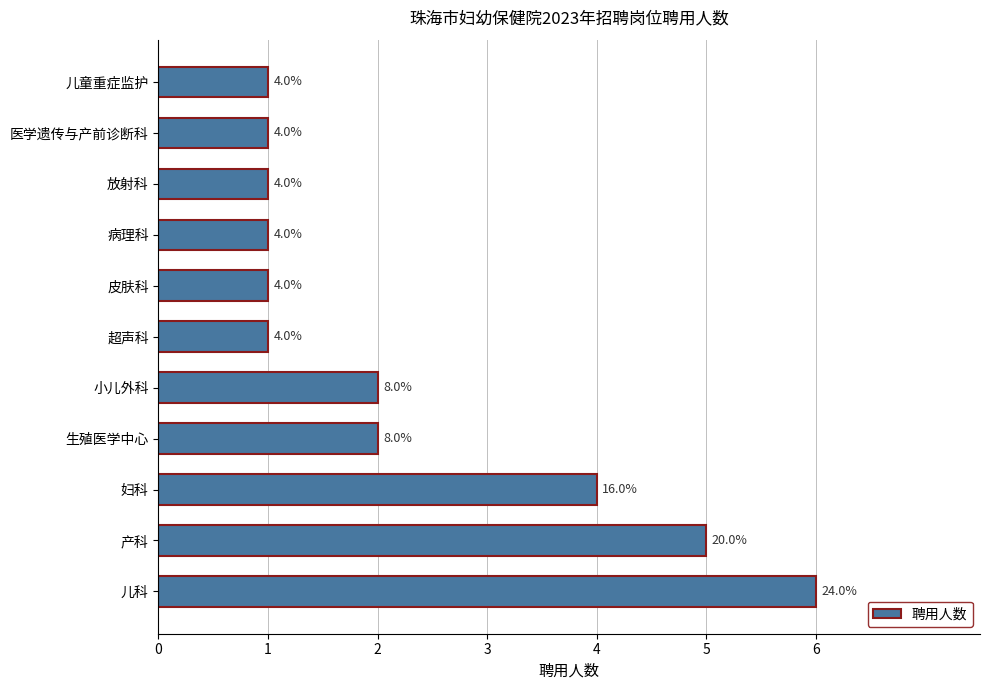

How many data points does each series have?

11